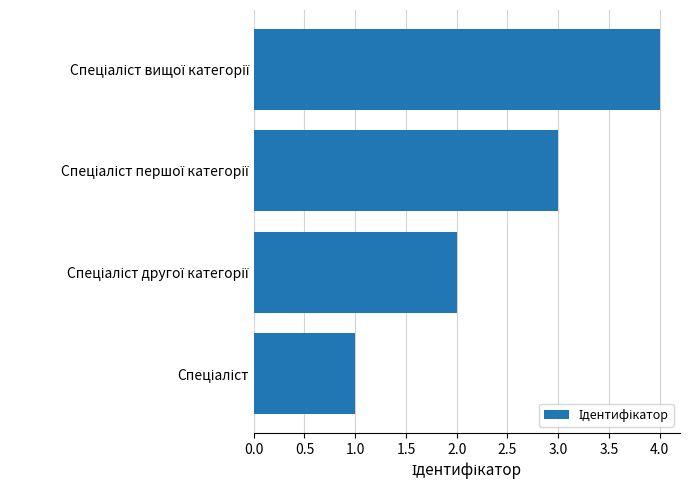

What is the smallest value displayed?

1